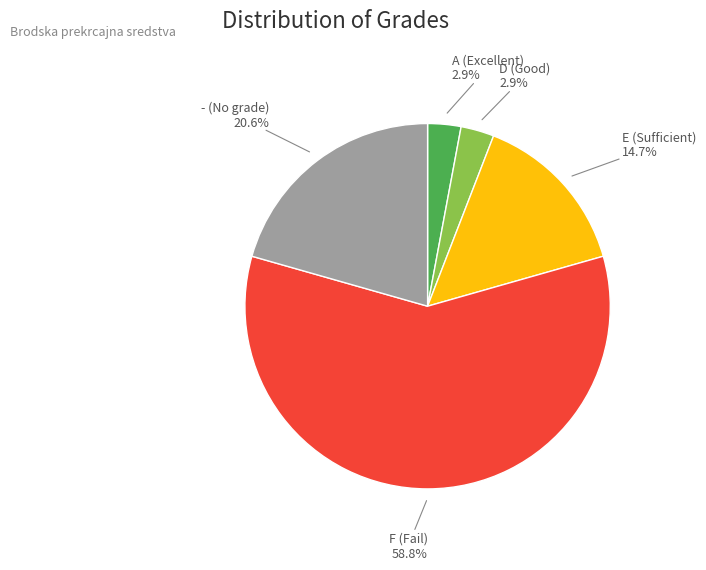

How many slices are in this pie chart?

5